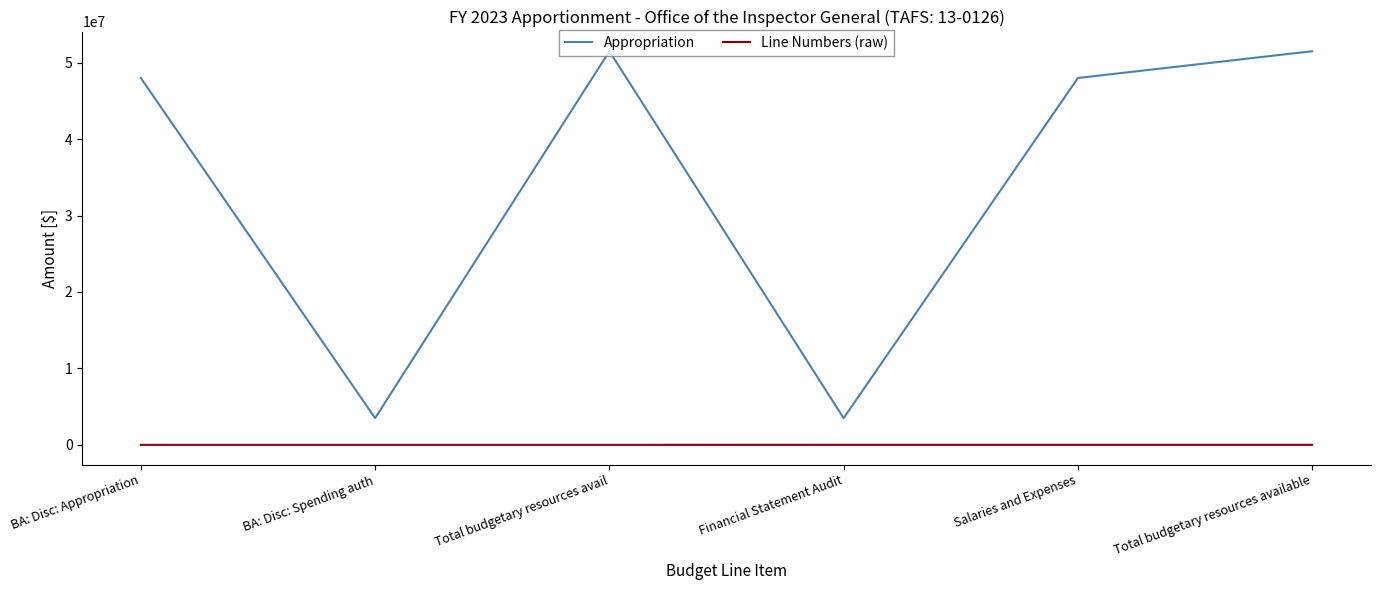

At BA: Disc: Appropriation, list the series in order from largest to smallest.

Appropriation, Line Numbers (raw)